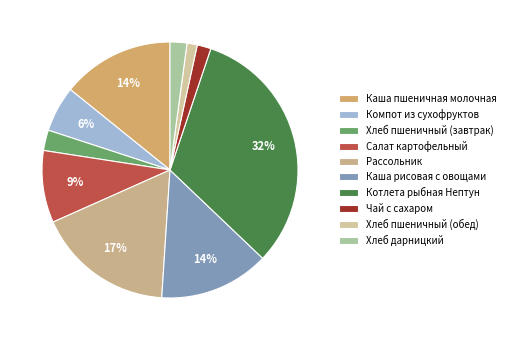

Which has a higher value, Рассольник or Компот из сухофруктов?

Рассольник